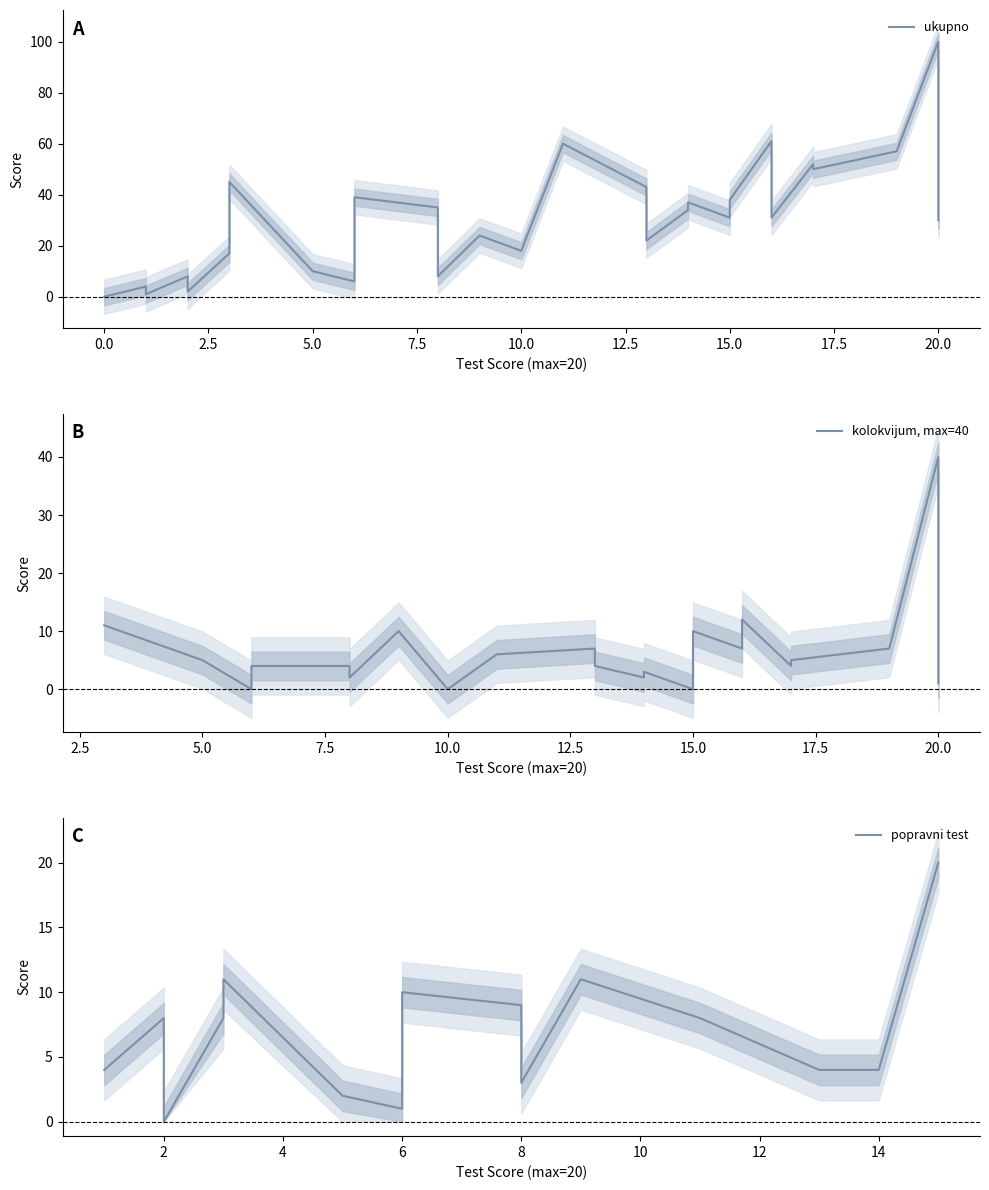

Does the chart have visible grid lines?

No